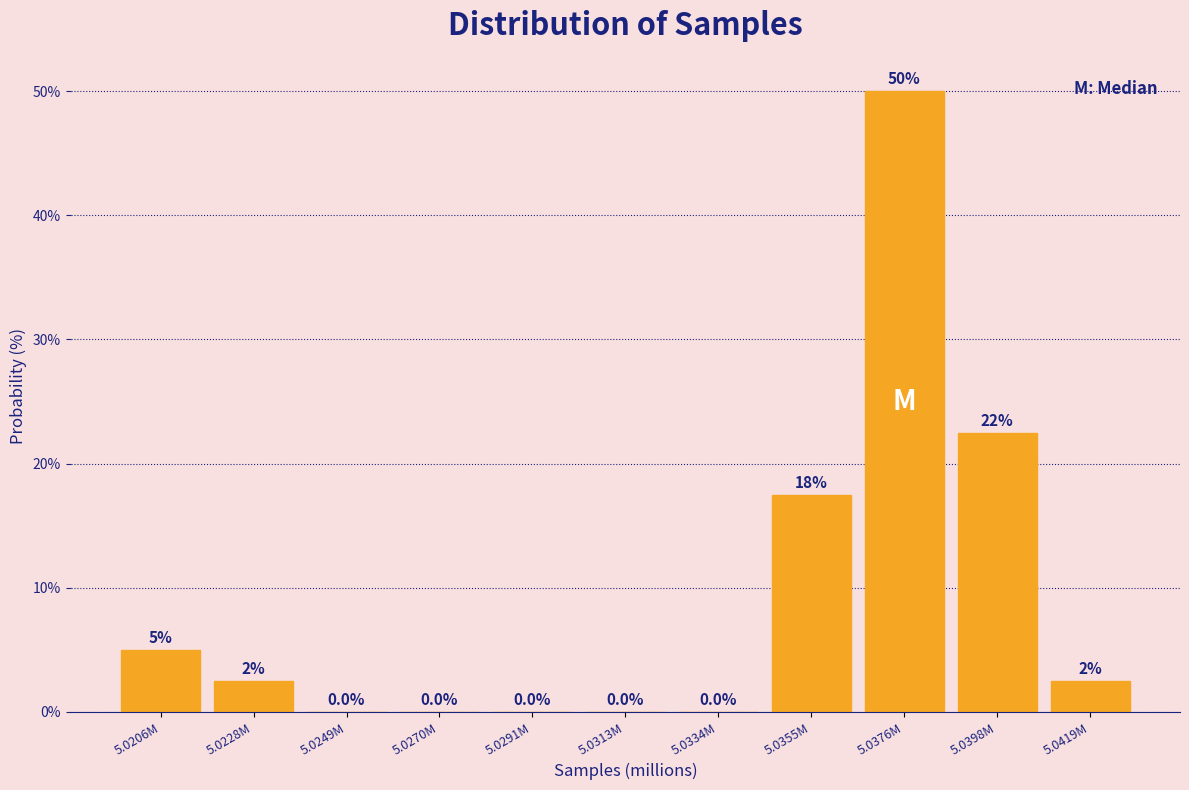

Reading left to right, list all the values displayed in this chart.

5.0206M=5.0	5.0228M=2.5	5.0249M=0.0	5.0270M=0.0	5.0291M=0.0	5.0313M=0.0	5.0334M=0.0	5.0355M=17.5	5.0376M=50.0	5.0398M=22.5	5.0419M=2.5